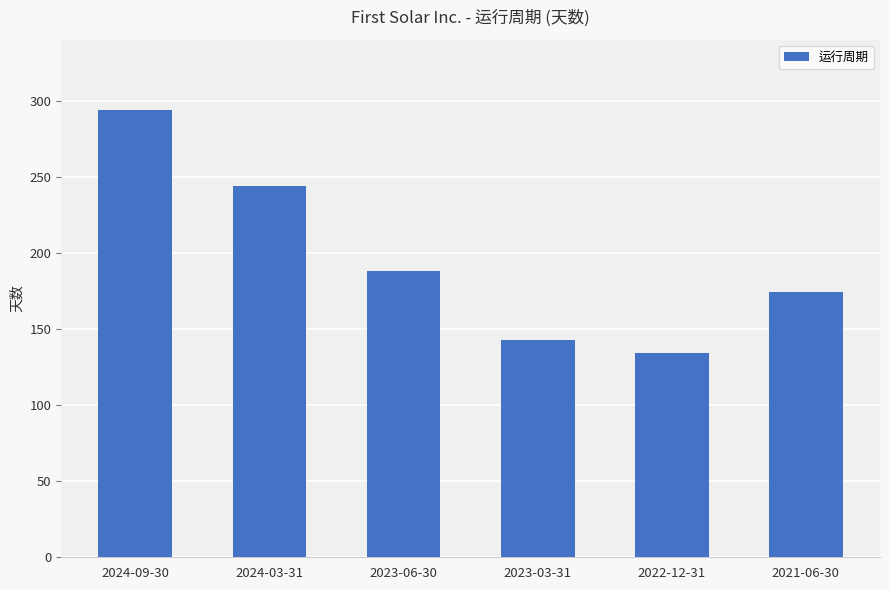

True or false: the data shows 395 at 2024-09-30.

False